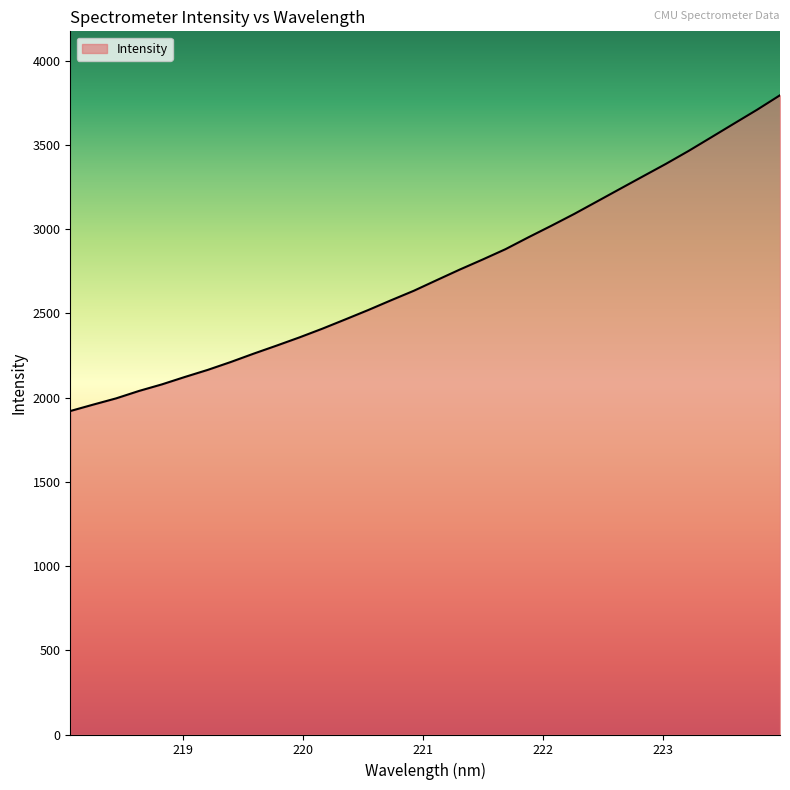

What is the minimum value shown in the chart?

1920.3